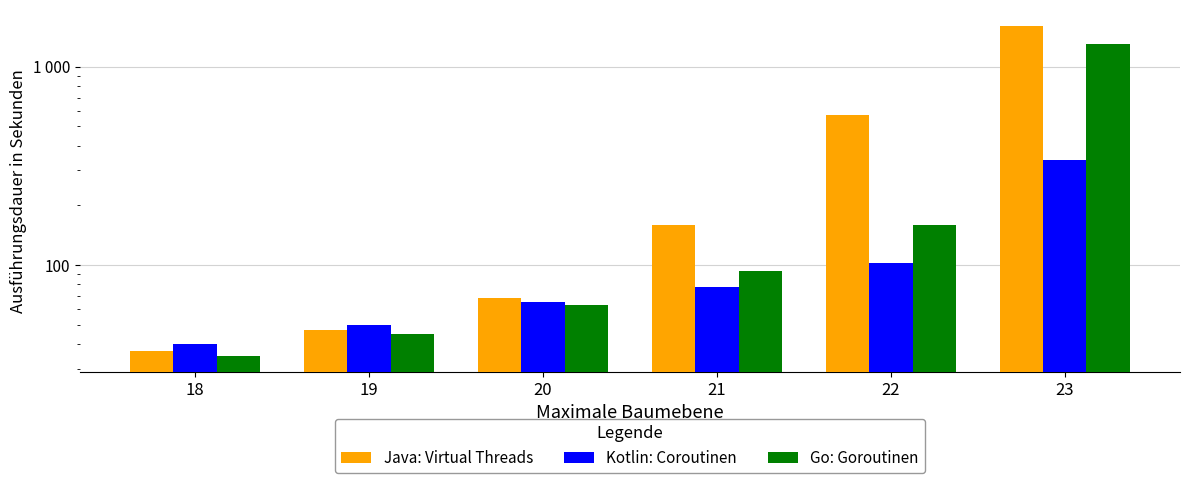

List the series in order of their peak value, lowest first.

Kotlin: Coroutinen, Go: Goroutinen, Java: Virtual Threads